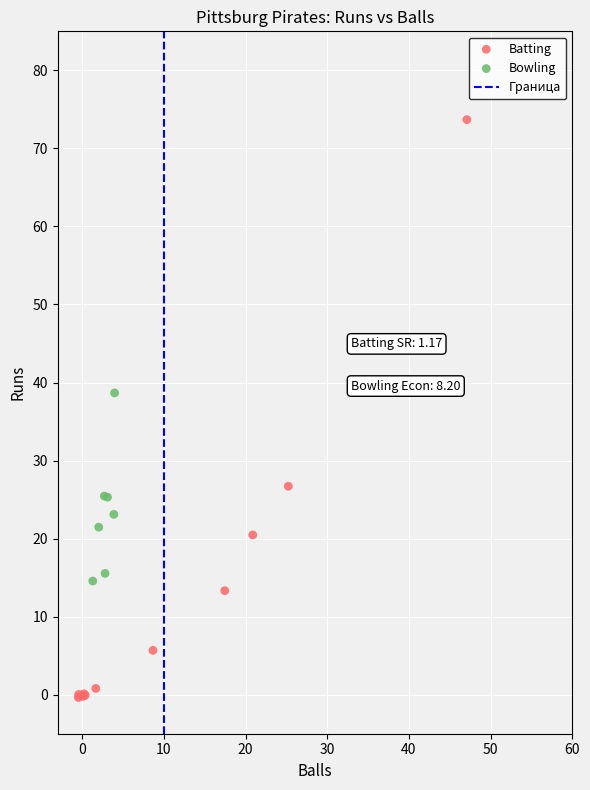

Which series has the largest Y range (max minus min)?

Batting